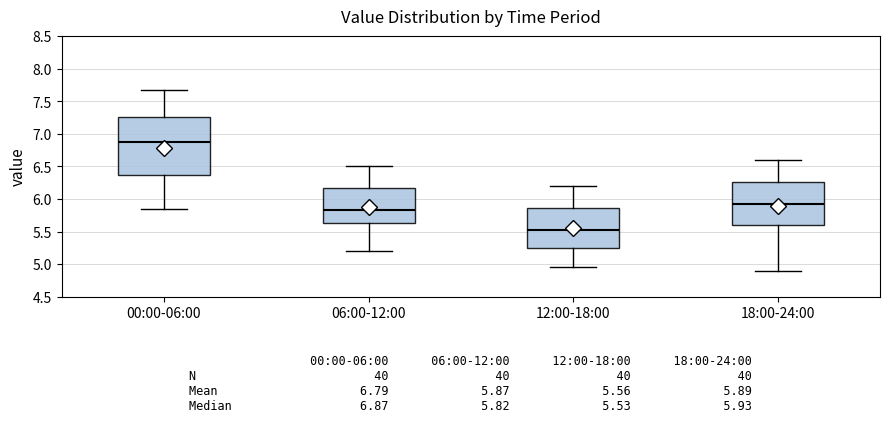

Comparing the boxes themselves (not the whiskers), which one is the tallest?

00:00-06:00